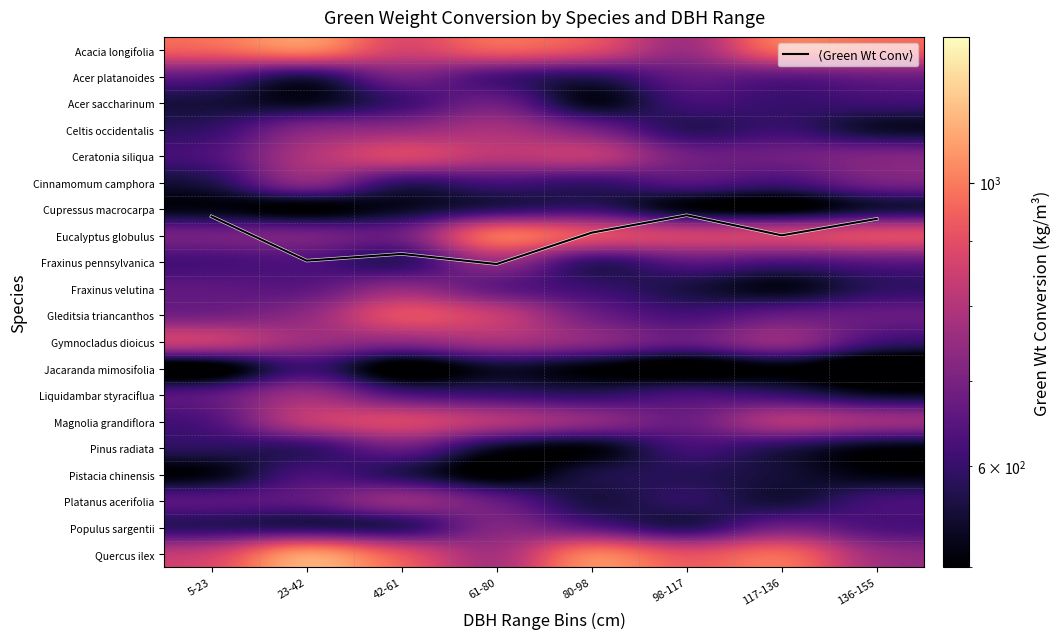

Rank the series by their maximum value, from lowest to highest.

⟨Green Wt Conv⟩, Cupressus macrocarpa, Jacaranda mimosifolia, Pistacia chinensis, Pinus radiata, Acer saccharinum, Acer platanoides, Populus sargentii, Fraxinus velutina, Fraxinus pennsylvanica, Celtis occidentalis, Liquidambar styraciflua, Cinnamomum camphora, Platanus acerifolia, Gymnocladus dioicus, Magnolia grandiflora, Ceratonia siliqua, Gleditsia triancanthos, Acacia longifolia, Eucalyptus globulus, Quercus ilex